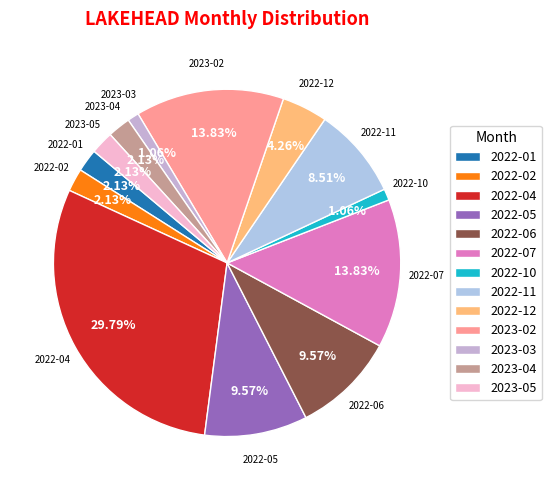

What percentage is the 2023-05 slice, to the nearest percent?

2%